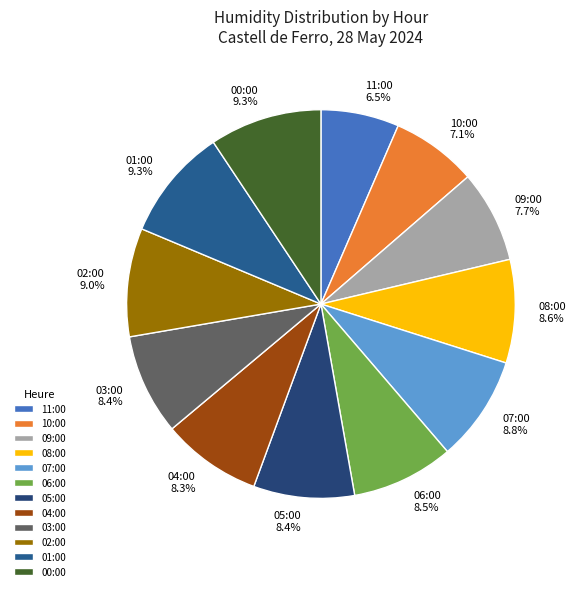

Approximately how many times larger is the value at 11:00 6.5% compared to 06:00 8.5%?

0.8